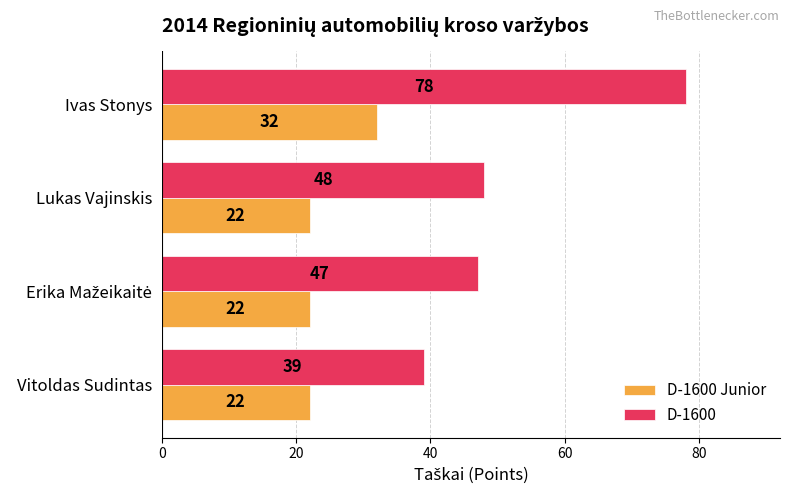

List the series in order of their overall mean, lowest first.

D-1600 Junior, D-1600